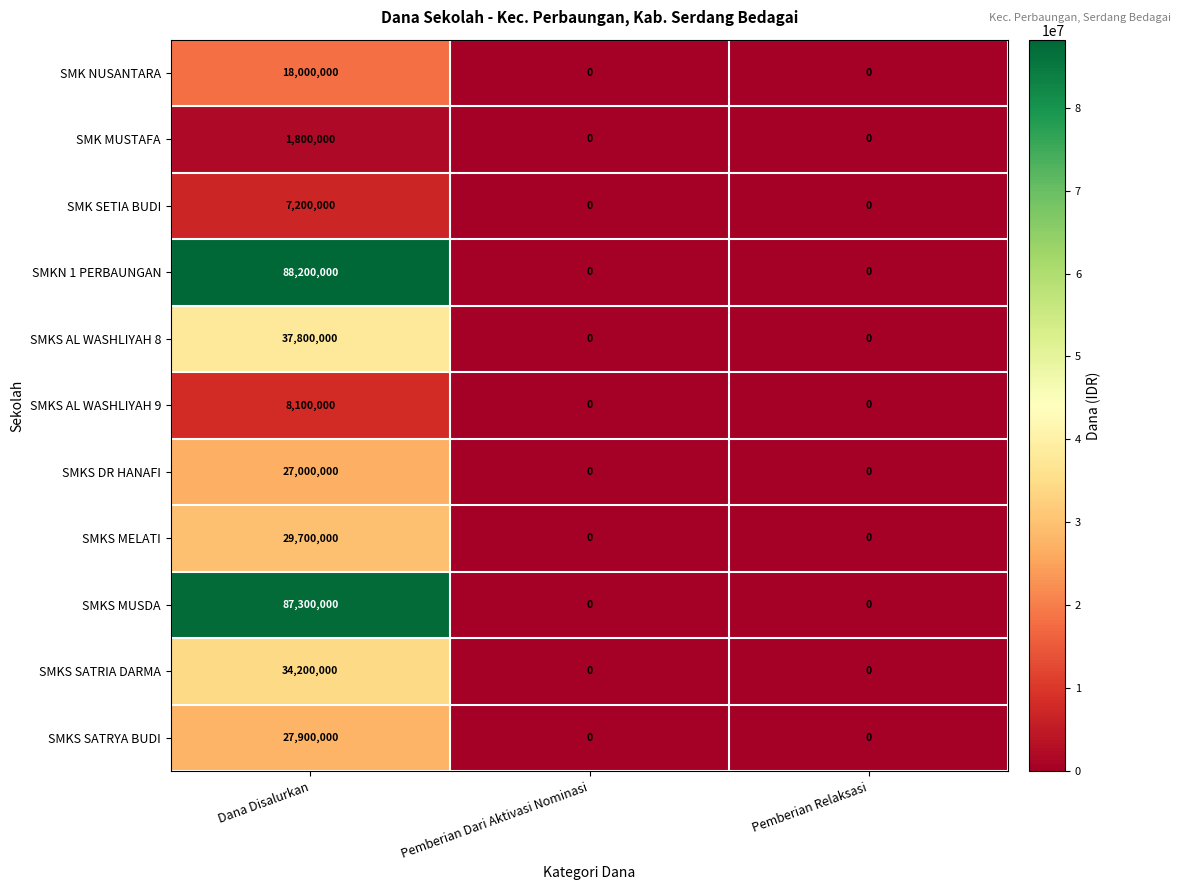

How many data points does each series have?

3